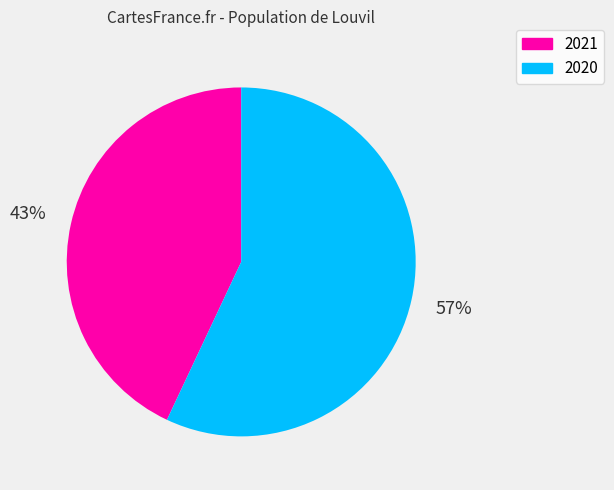

Between 2021 and 2020, which is larger?

2020